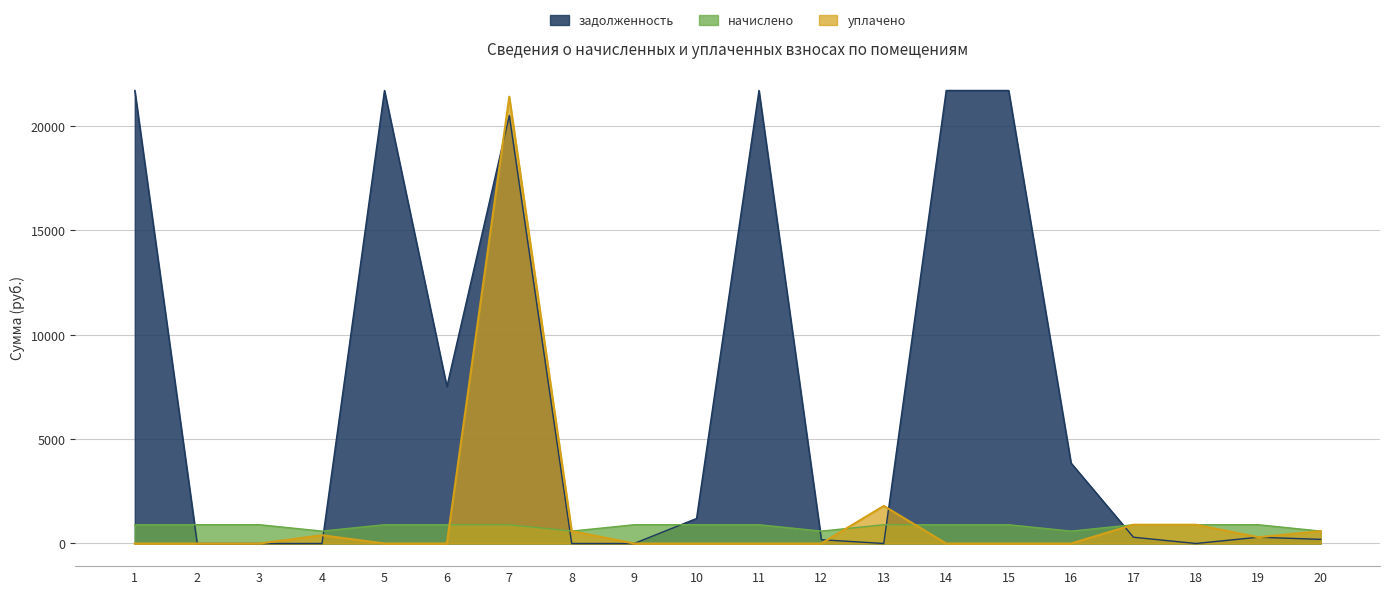

What is the highest value of the задолженность series?

21707.6